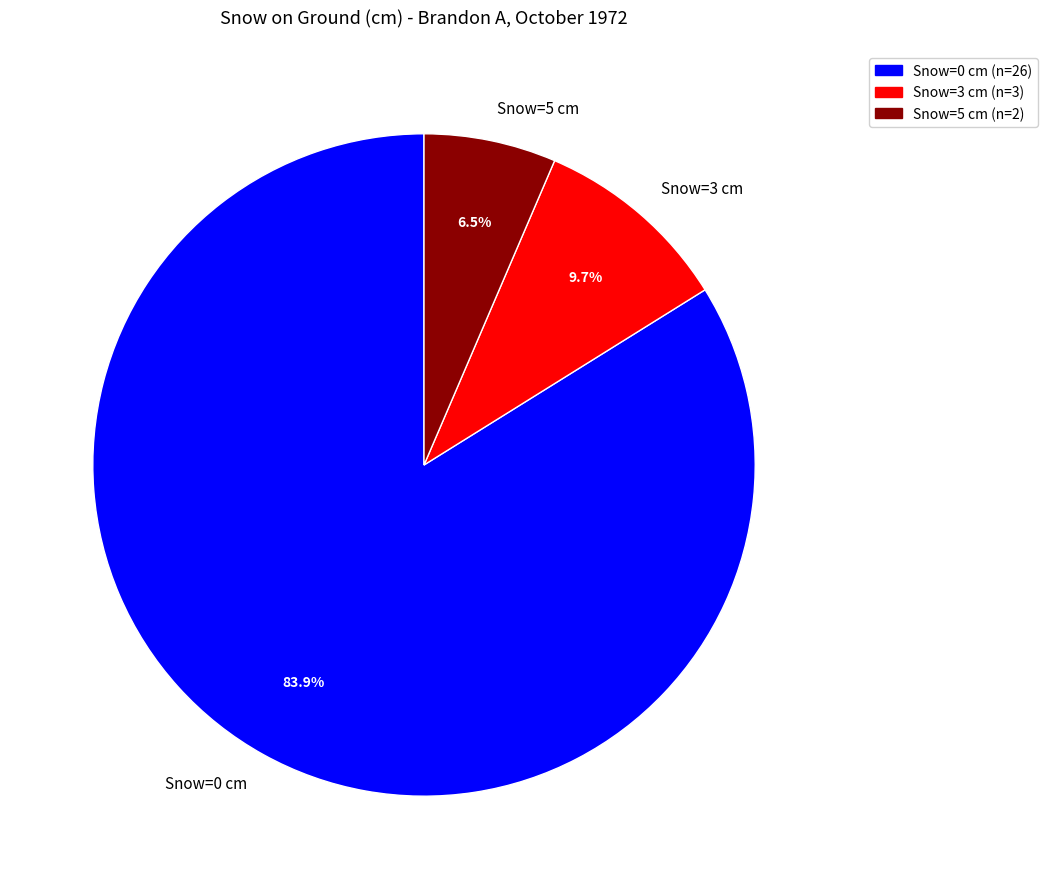

Rank the categories by value from lowest to highest.

Snow=5 cm, Snow=3 cm, Snow=0 cm